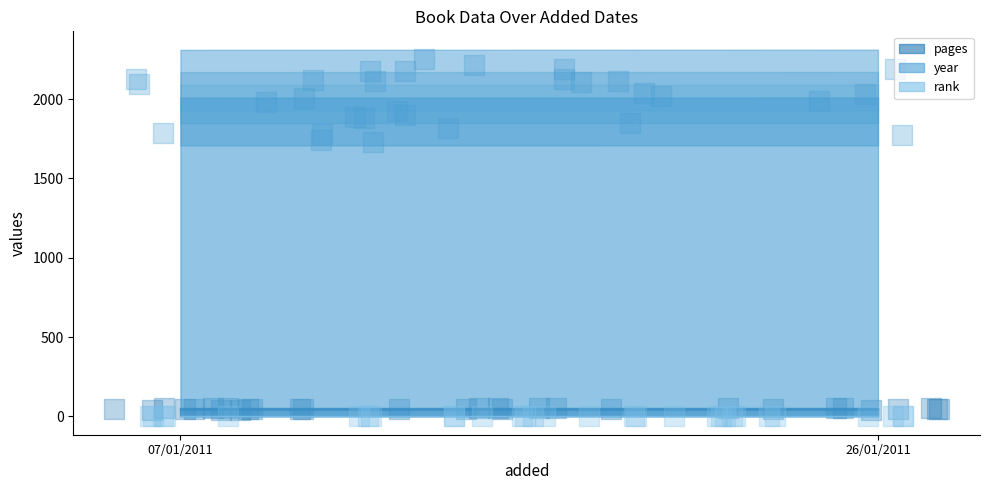

Which series has the largest total across all categories?

year